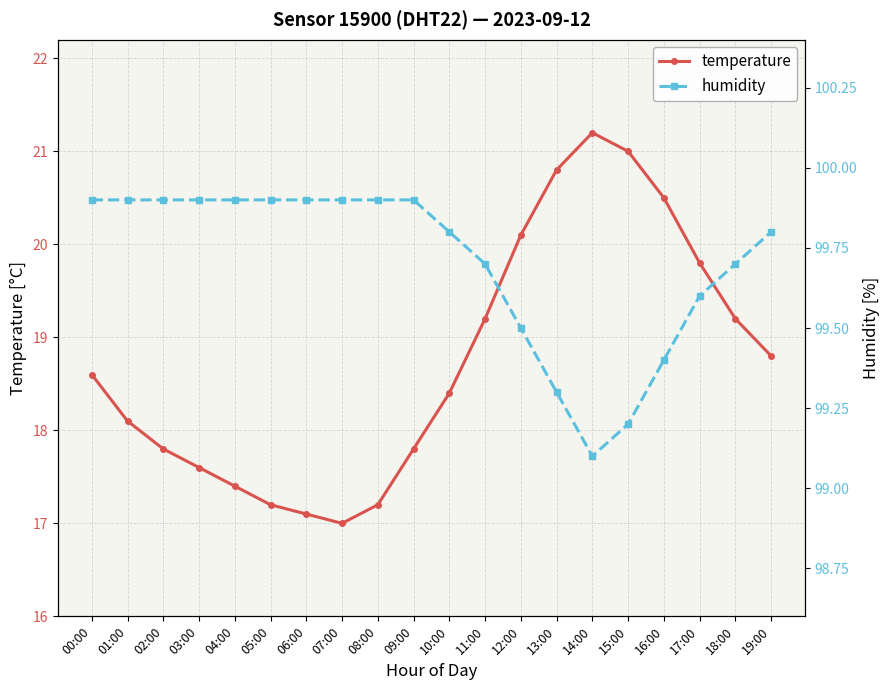

Which series has the largest total across all categories?

humidity